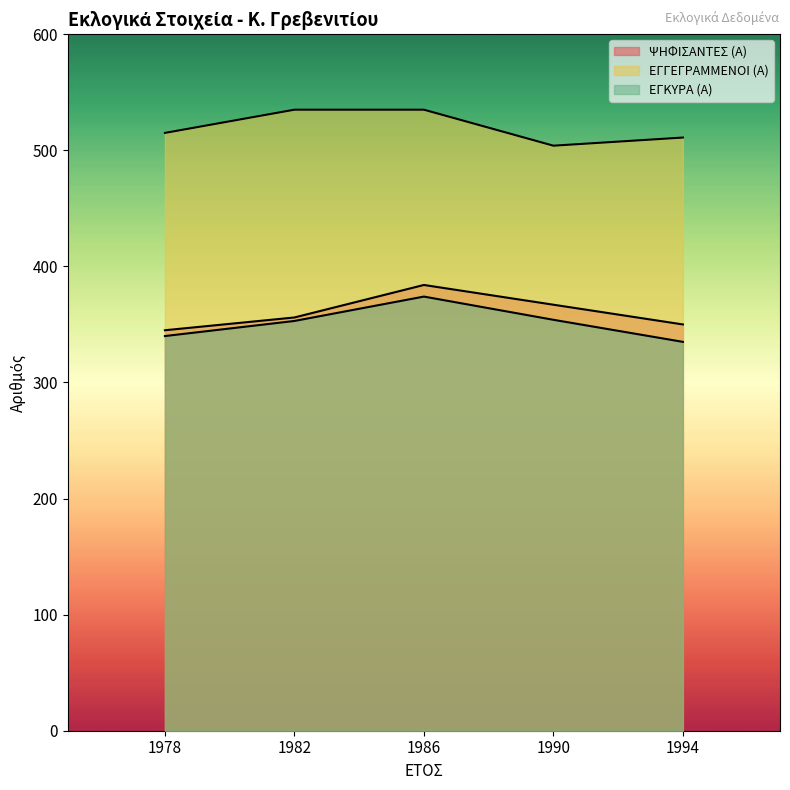

The value of ΕΓΚΥΡΑ (Α) at 1978 is 340. True or false?

True